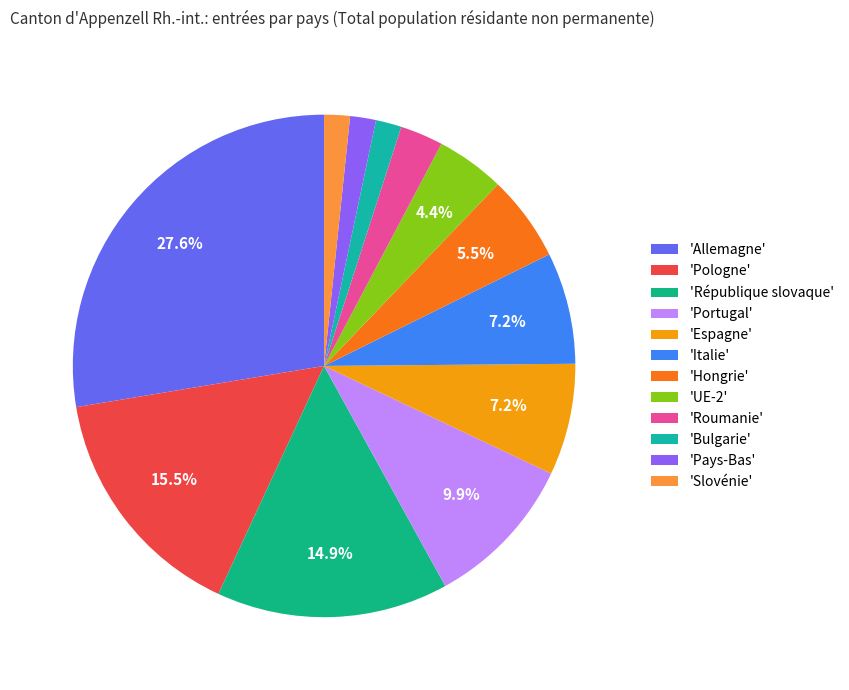

How many segments does this pie chart have?

12